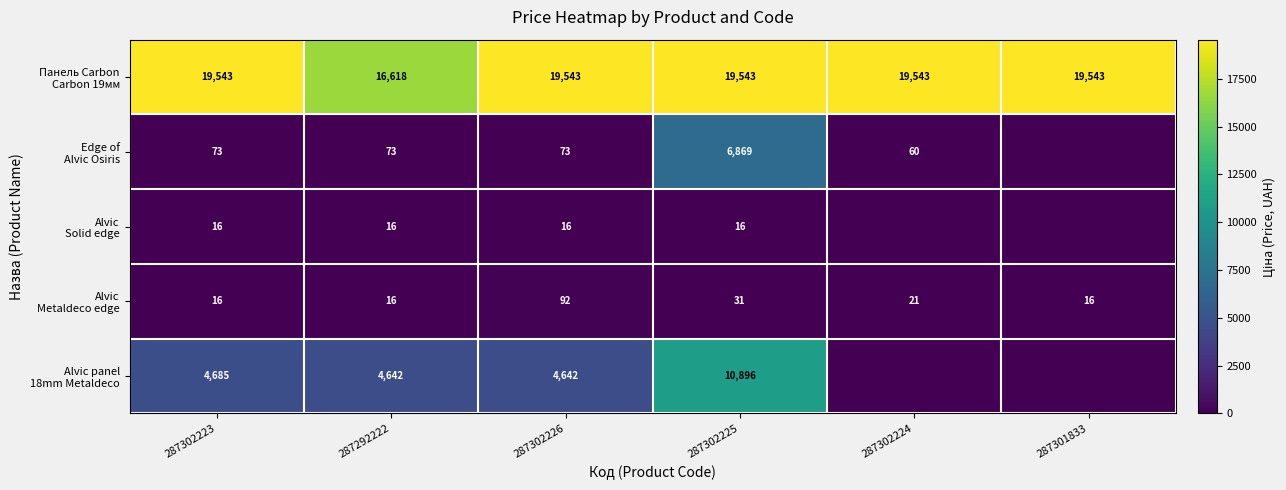

What is the spread (max minus min) of values at 287302223?

19527